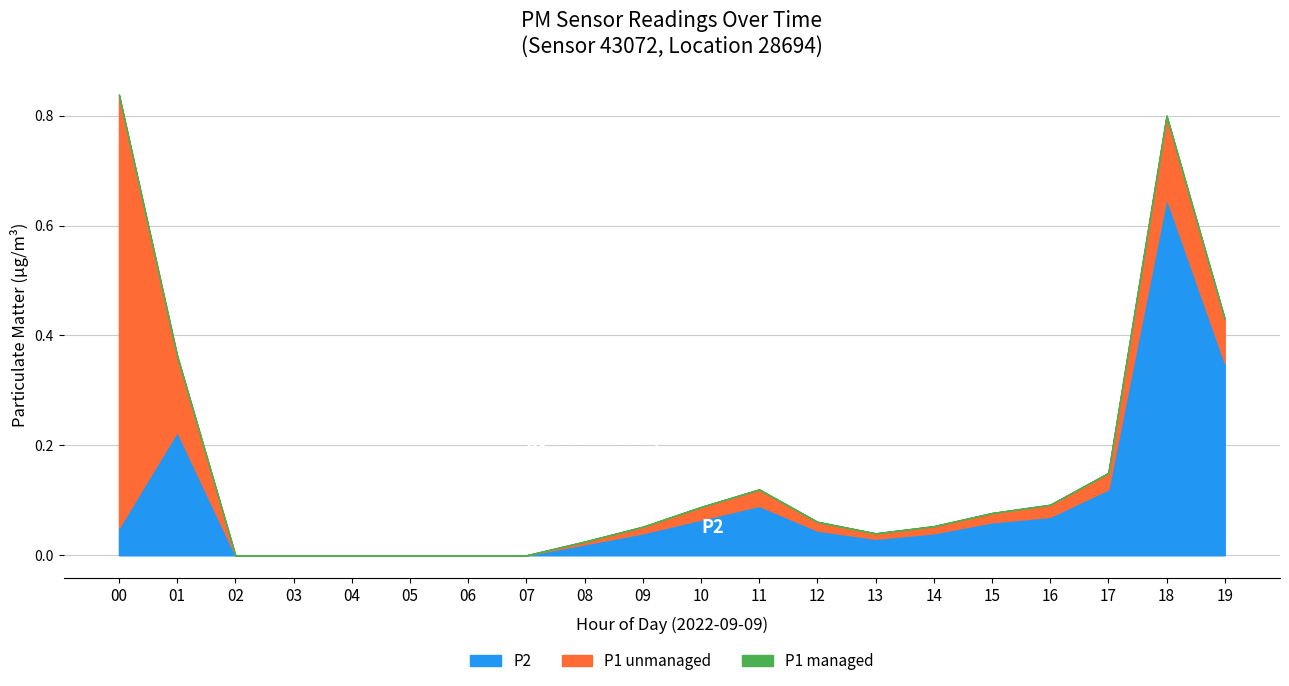

How many lines are shown in the chart?

3